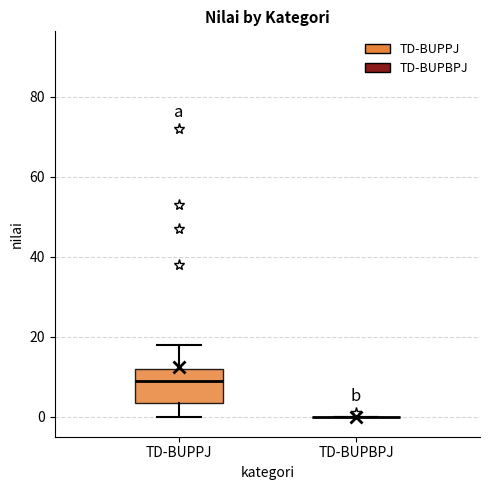

Which box is the tallest, from its lower edge to its upper edge?

TD-BUPPJ